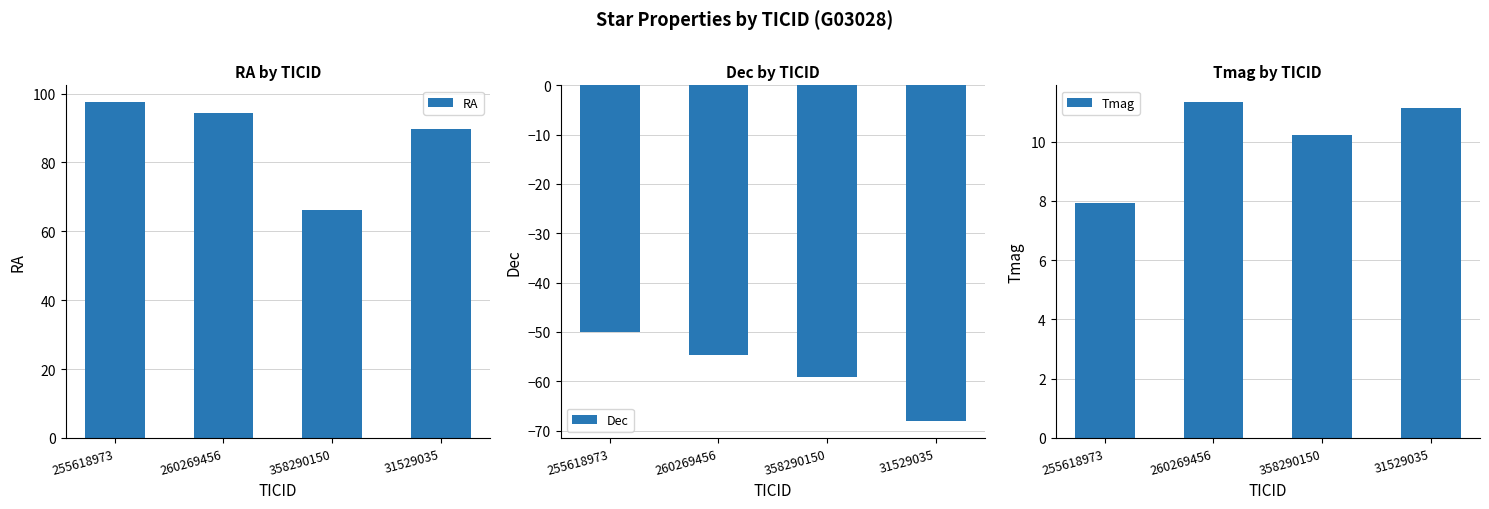

What is the maximum value shown in the chart?

97.5